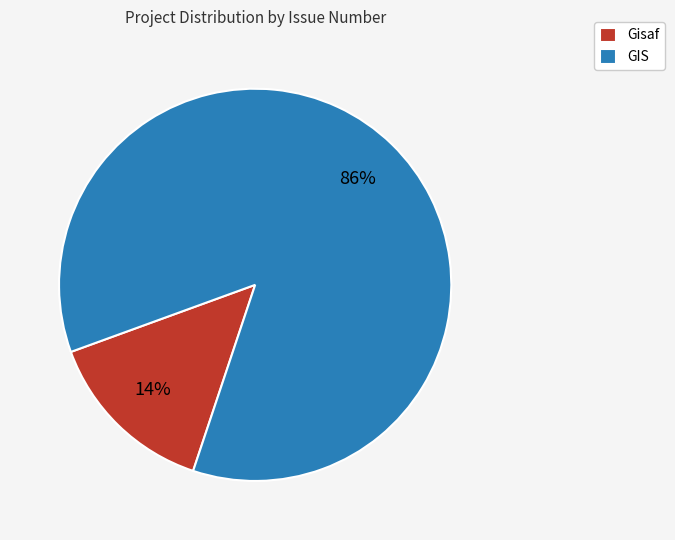

To the nearest percent, what portion does GIS represent?

86%